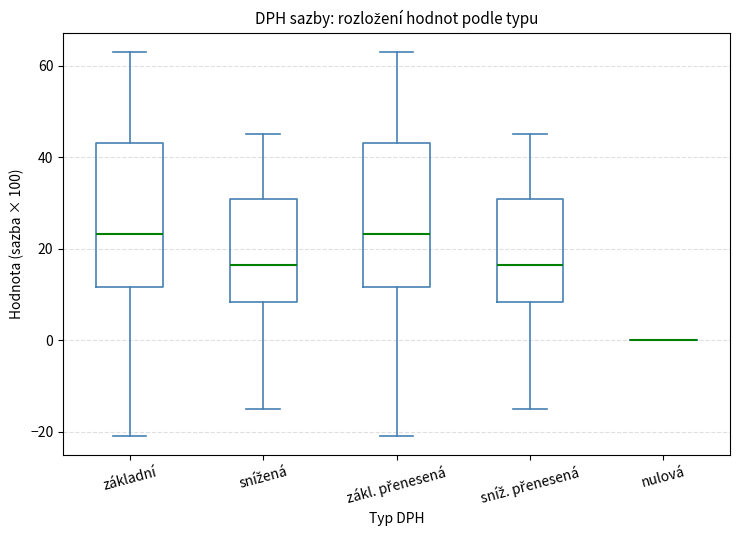

Reading left to right, transcribe this box plot: for each box, give where its median line is, the range the box spans, and where its two whiskers end, as read against the y-axis. The values are not printed on the chart, so give them approximately, as read against the axis.

základní: median 24, box 12 to 44, whiskers -20 to 64
snížená: median 16, box 8 to 30, whiskers -14 to 46
zákl. přenesená: median 24, box 12 to 44, whiskers -20 to 64
sníž. přenesená: median 16, box 8 to 30, whiskers -14 to 46
nulová: box collapsed to a line at 0, whiskers 0 to 0